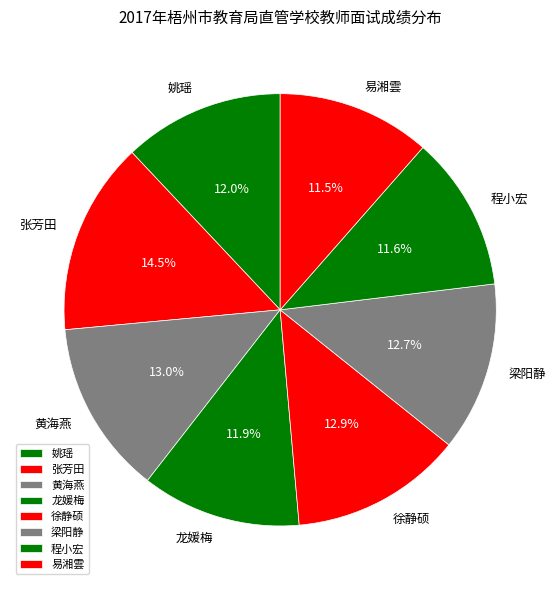

Count the number of slices in the pie.

8